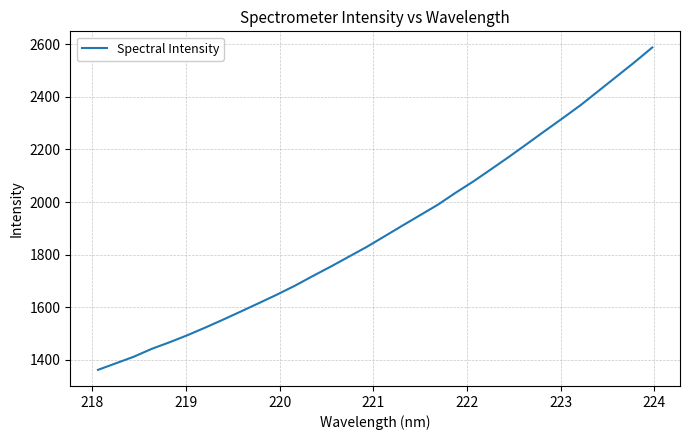

What is the greatest value displayed?

2587.3